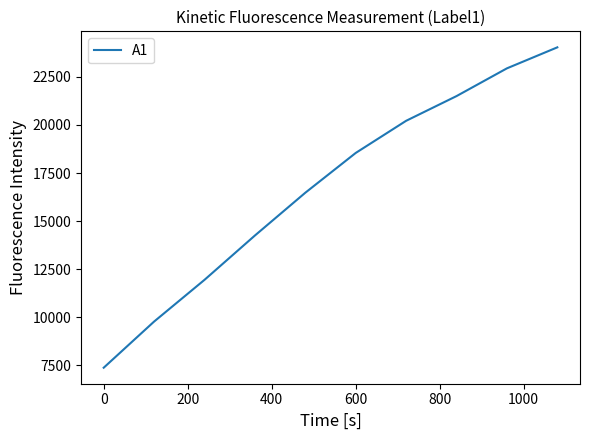

What is the greatest value displayed?

24029